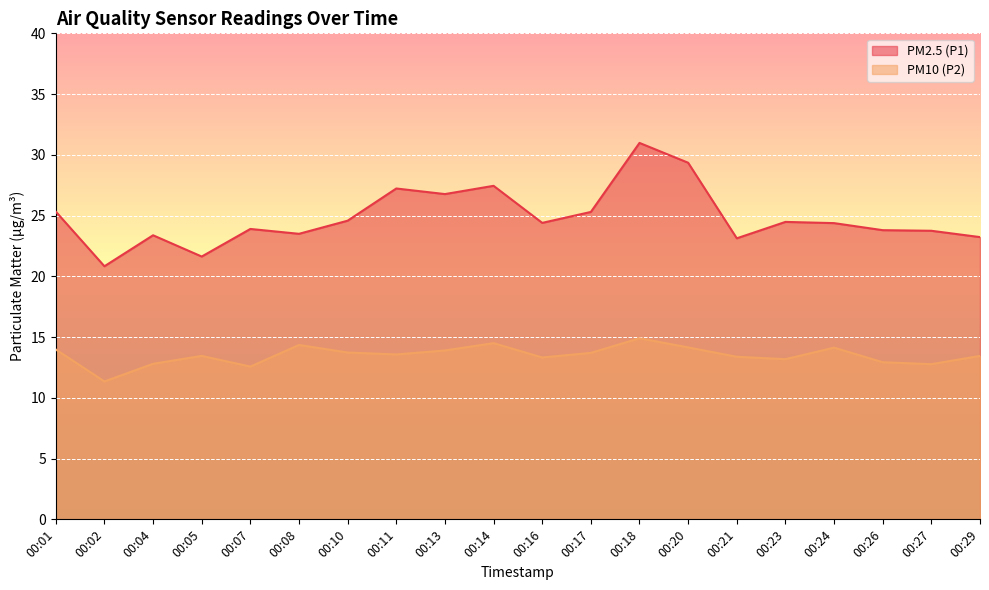

What is the sum of all PM2.5 (P1) values?

497.4